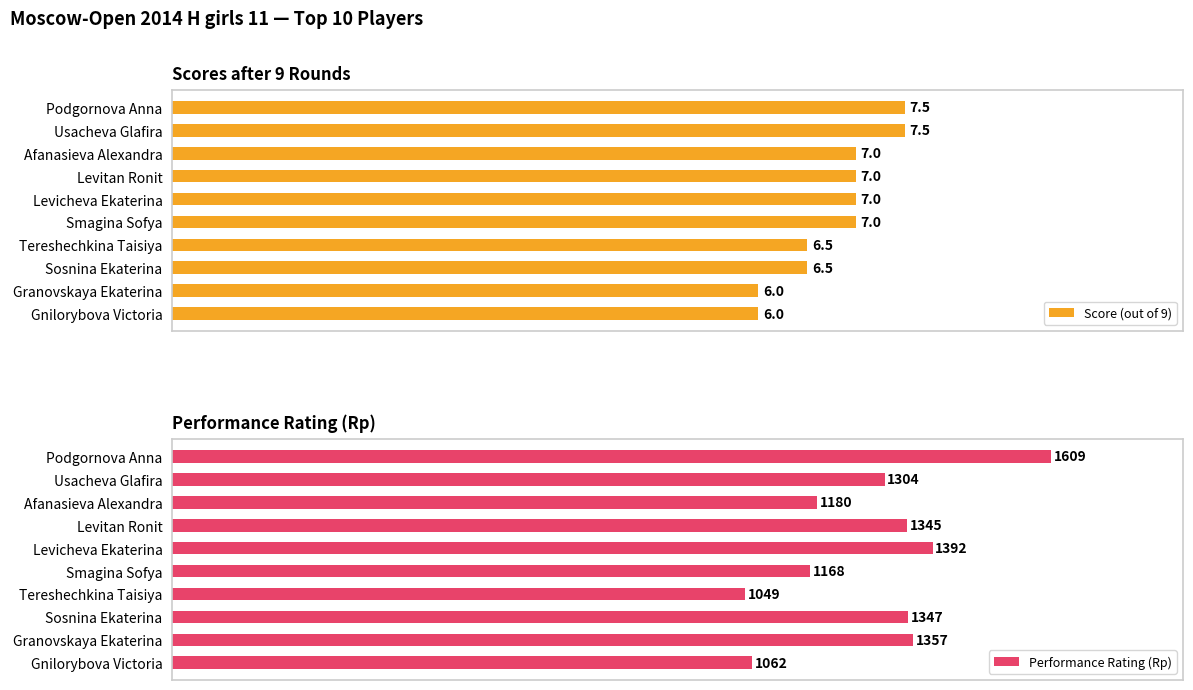

Where is Performance Rating (Rp) nearest to the value 1329?

Levitan Ronit